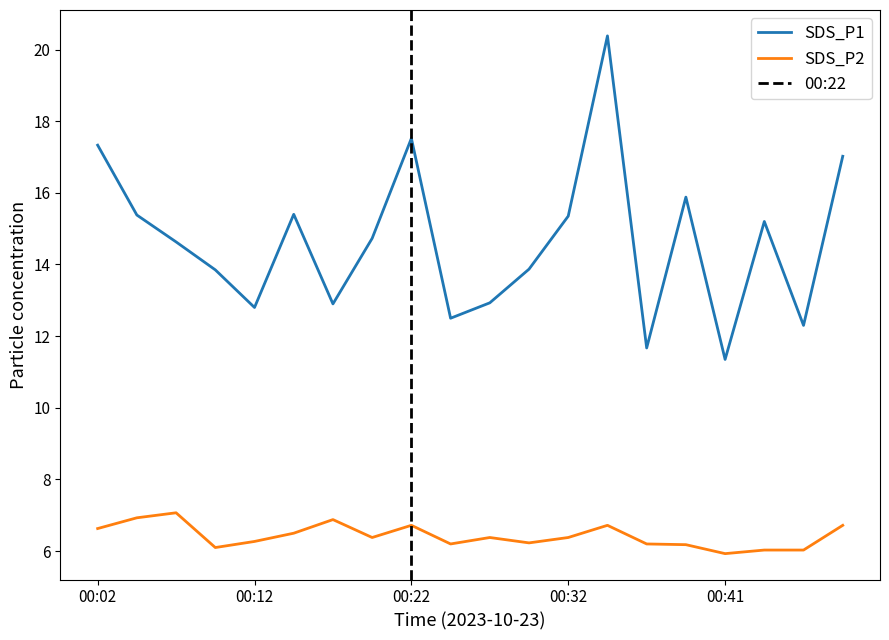

What are all the series names shown in the legend?

SDS_P1, SDS_P2